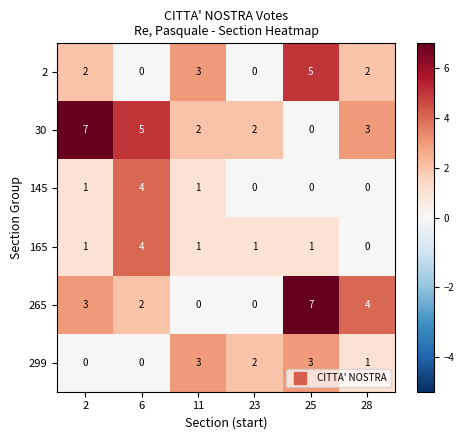

At which category is the sum across all series the highest?

25